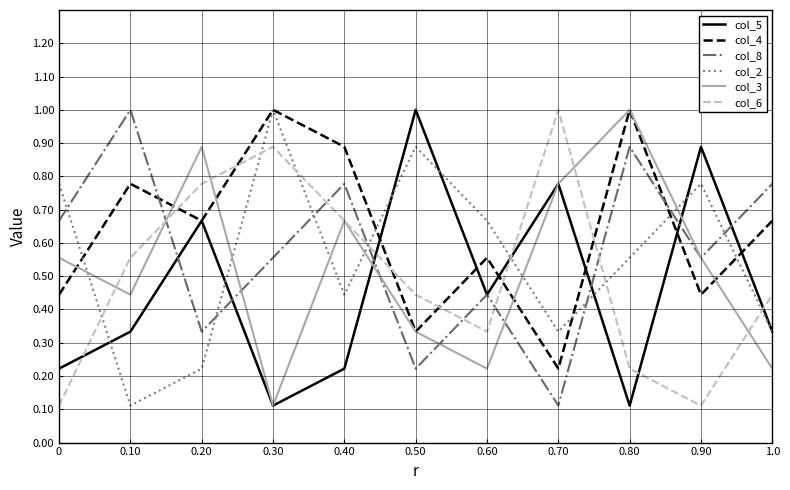

Where is col_3 nearest to the value 0?

0.30